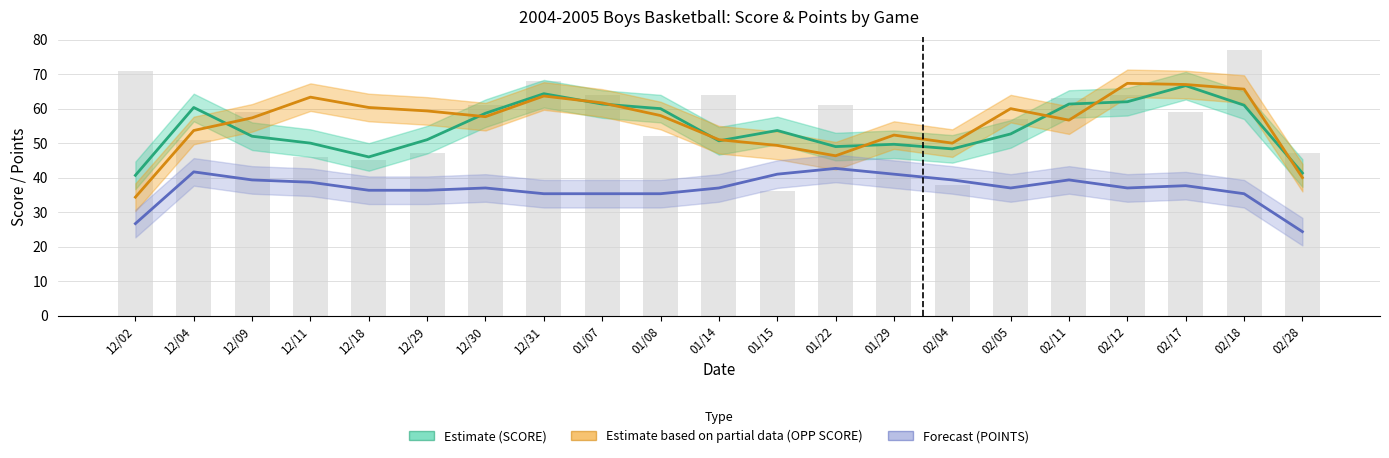

At which label does SCORE (Estimate) first exceed 52?

12/04